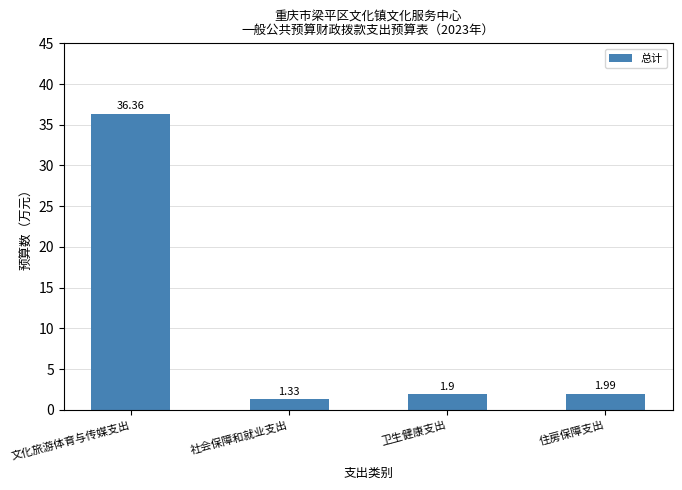

How many bars are there in total?

4